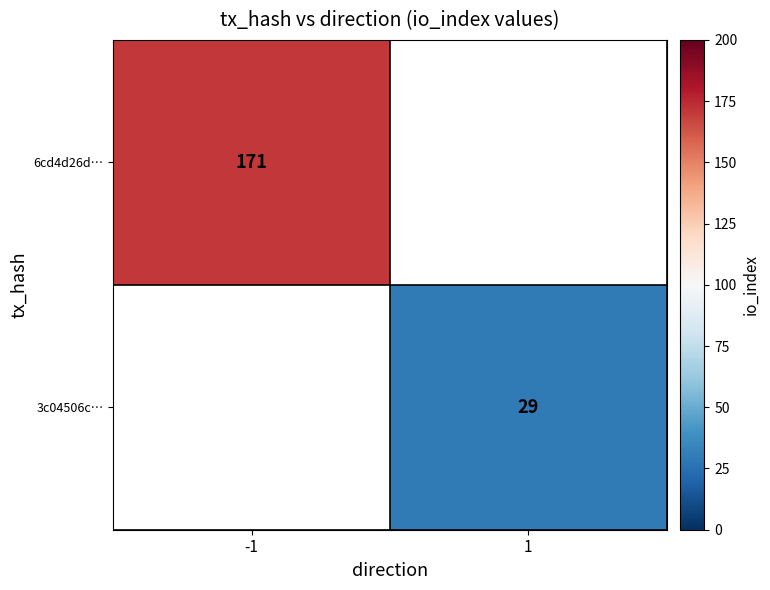

Is the value of 6cd4d26d… at -1 greater than the value of 3c04506c… at 1?

Yes